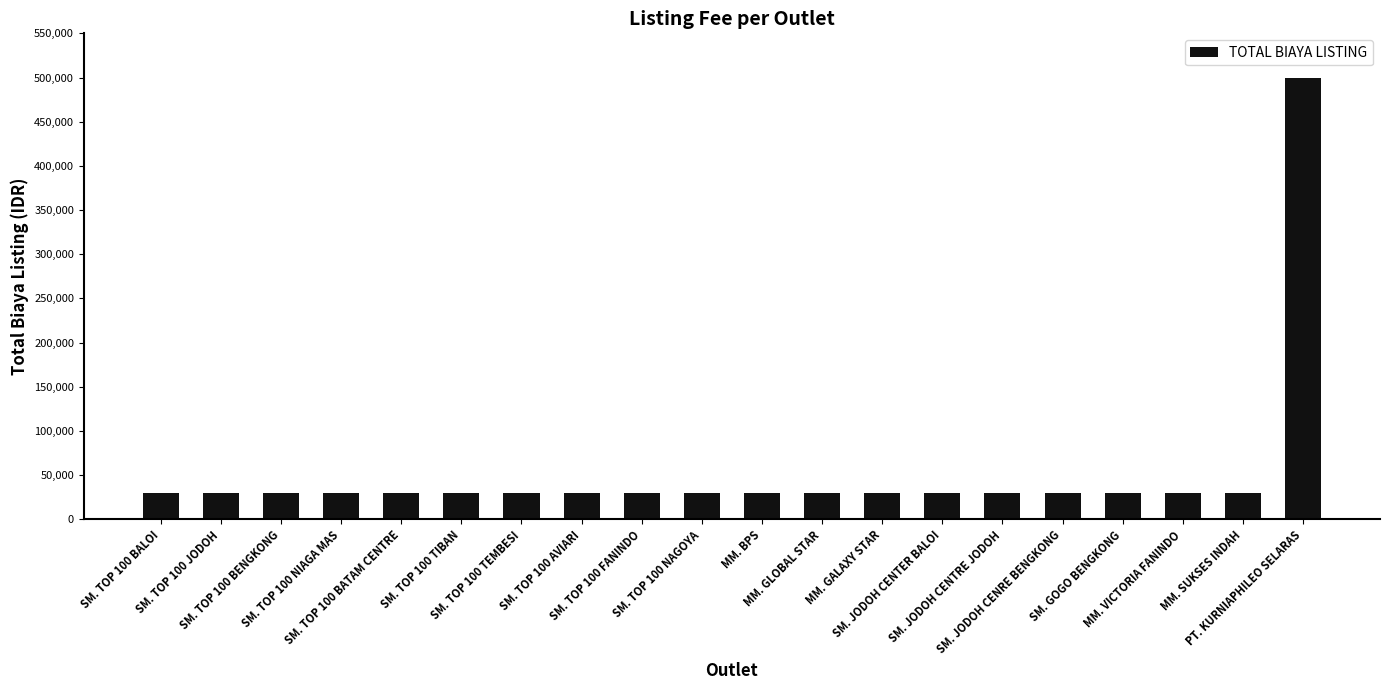

Read the value at SM. TOP 100 TEMBESI, to the nearest 100.

30000